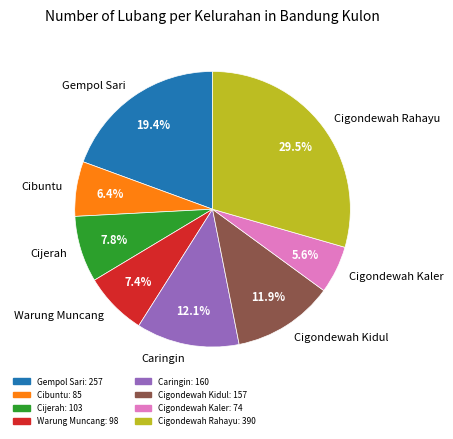

Is there any slice that represents more than half of the pie?

No